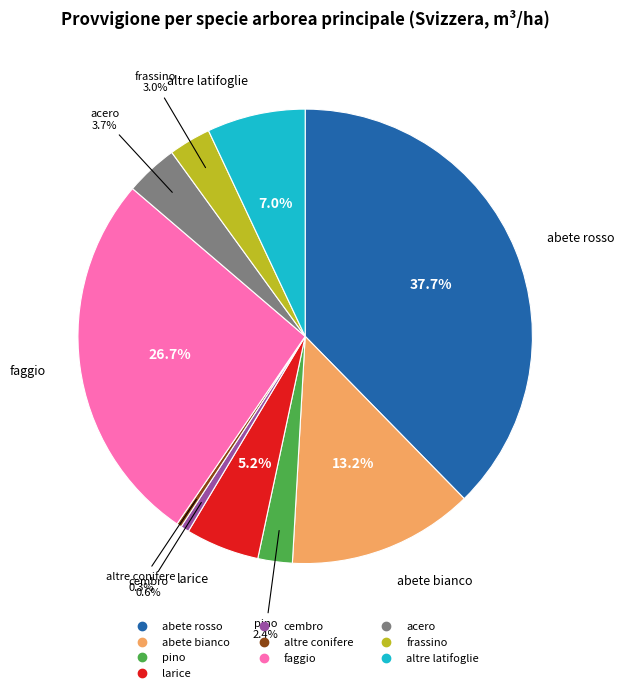

True or false: abete bianco accounts for 24% of the total.

False